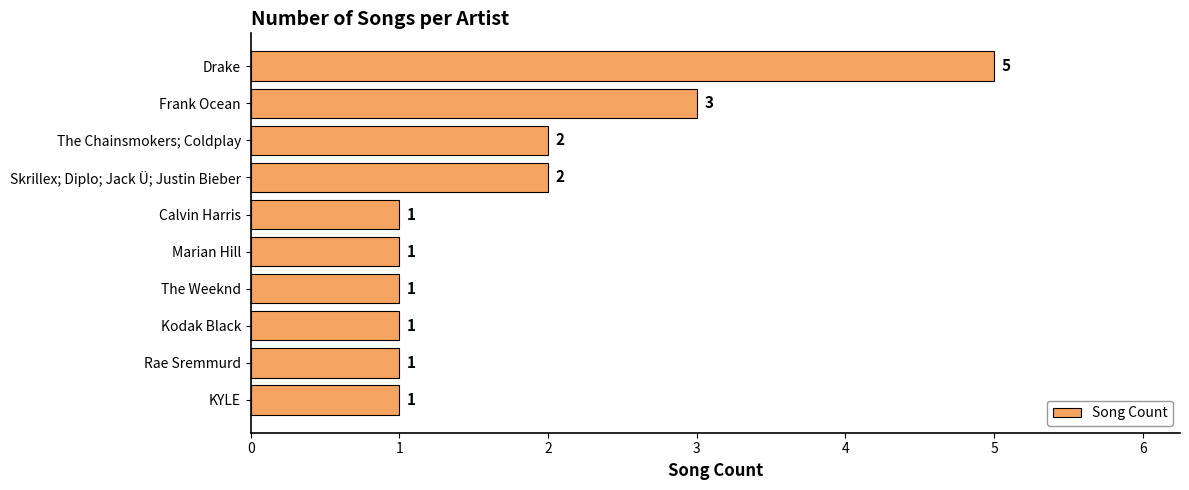

True or false: the data shows 2 at The Chainsmokers; Coldplay.

True